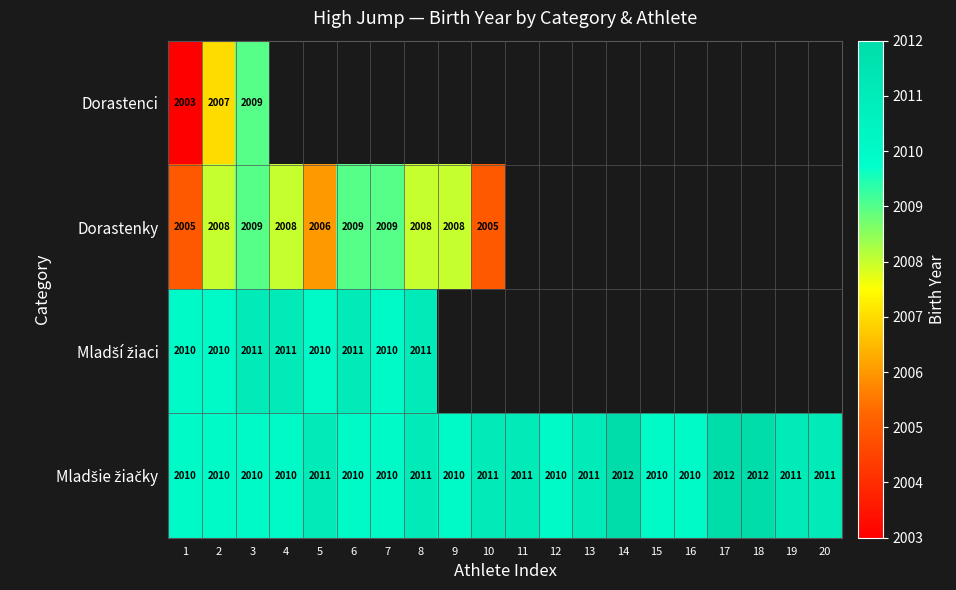

The Dorastenky series shows 1264 at 7. True or false?

False